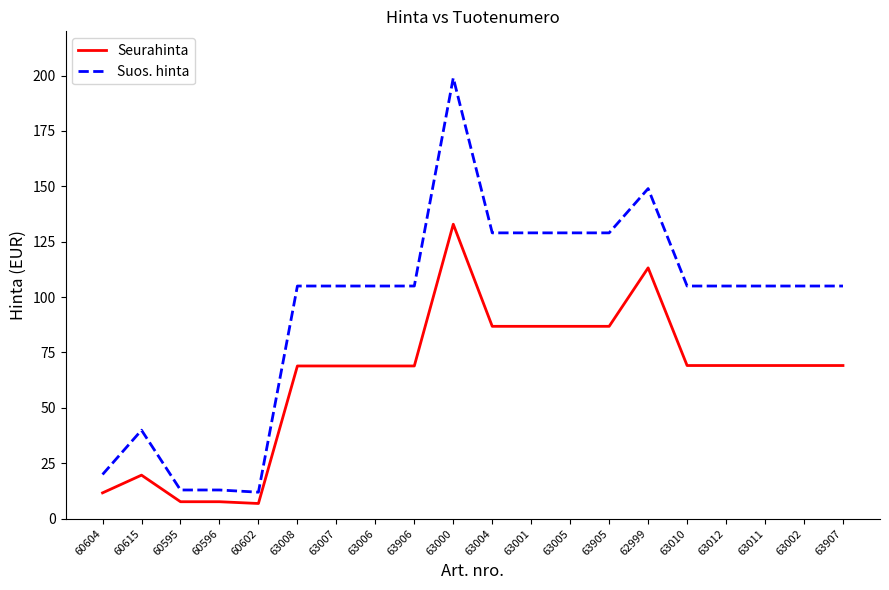

What is the approximate value of Suos. hinta at 63906?

105.0